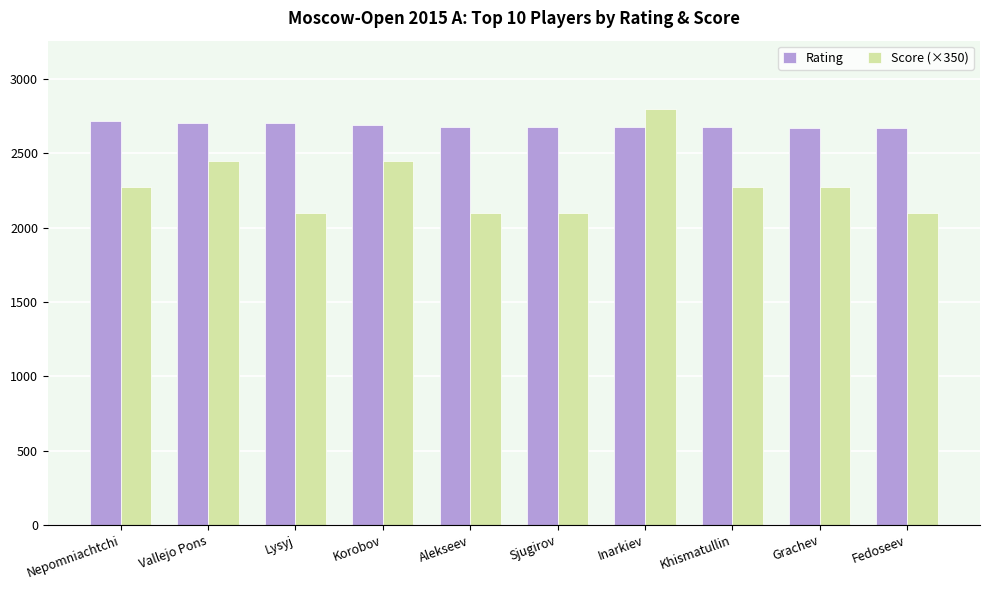

At which category is the sum across all series the highest?

Inarkiev